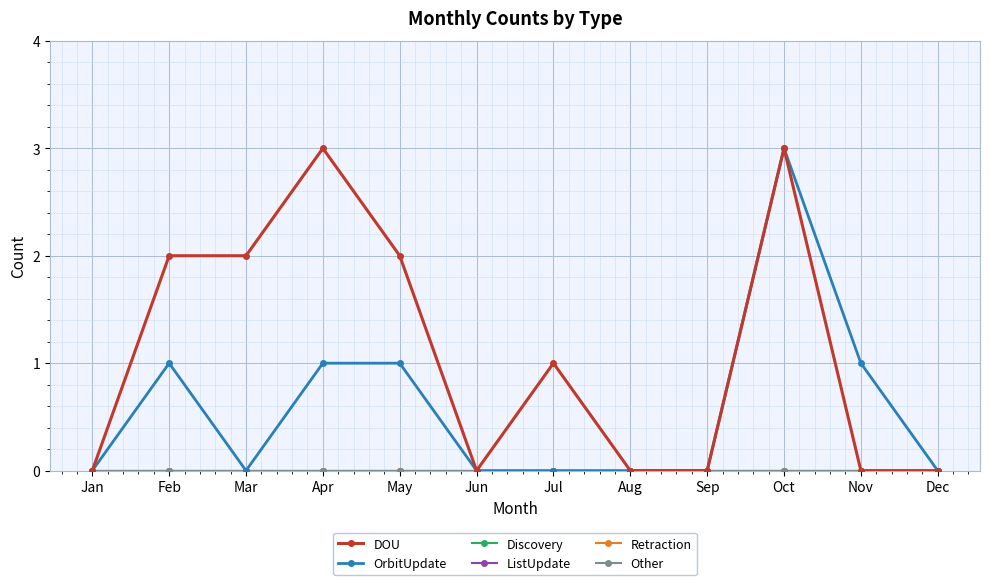

List the series in order of their peak value, highest first.

DOU, OrbitUpdate, Discovery, ListUpdate, Retraction, Other